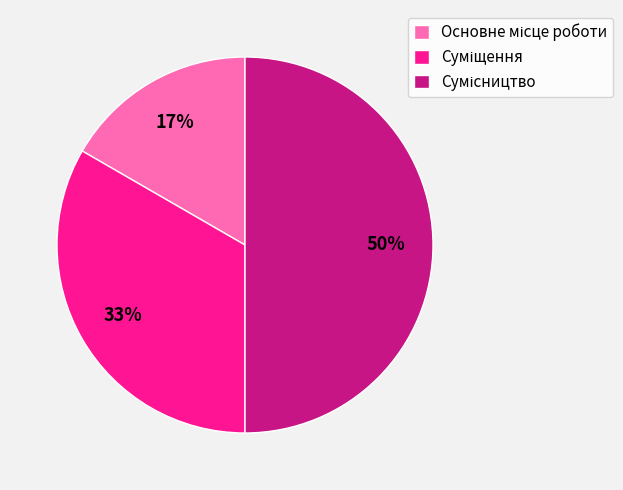

To the nearest percent, what is the average slice percentage?

33%